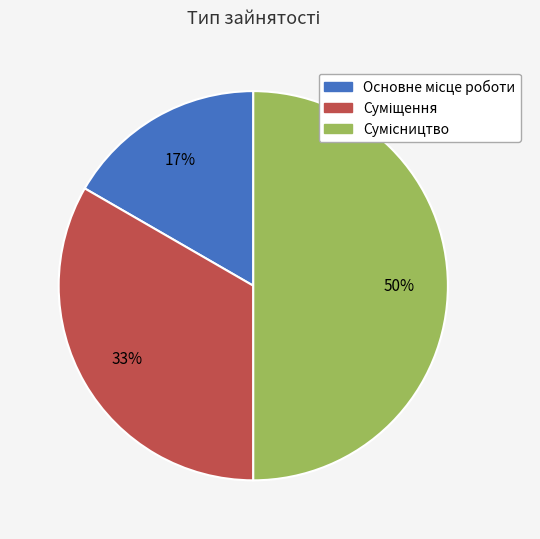

To the nearest percent, what is the difference between the largest and smallest slice percentages?

33%